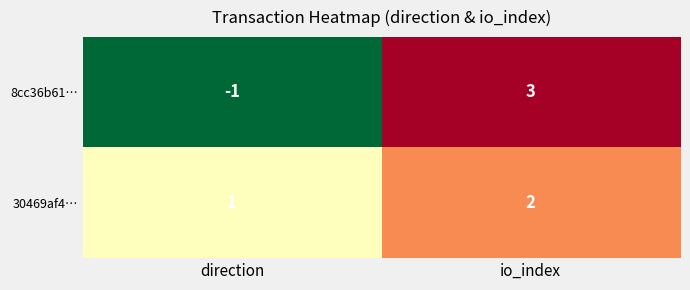

At which category is the sum across all series the highest?

io_index